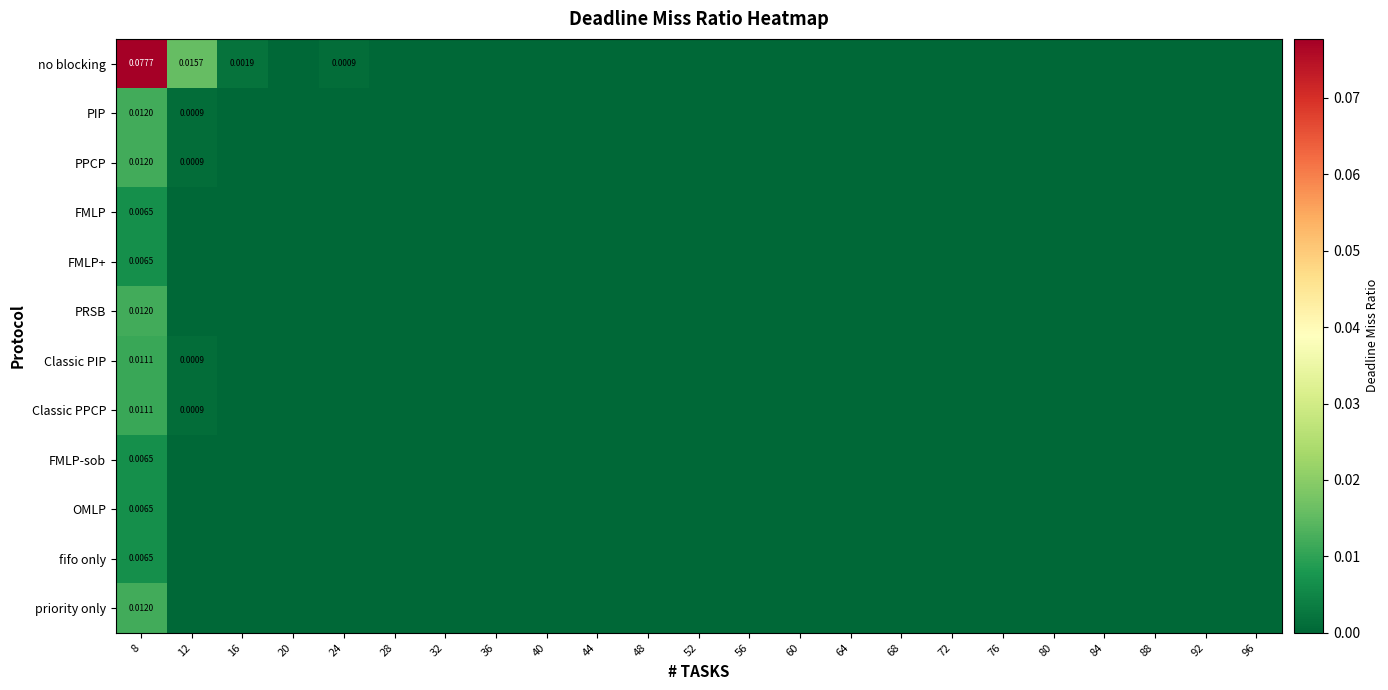

The PIP series shows -0.0 at 40. True or false?

False